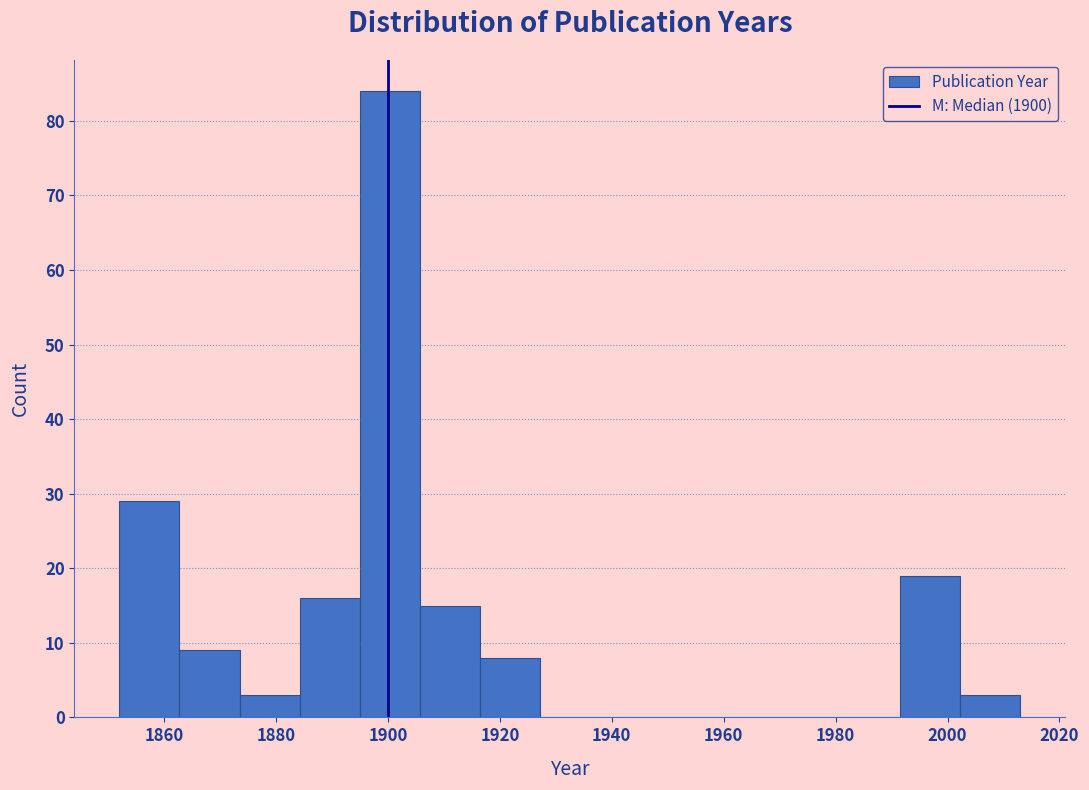

What is the height of the bar covering 1916 to 1928 on the x-axis? Neither the bar edges nor the heights are printed on the chart, so give them approximately, as read against the axes.

8